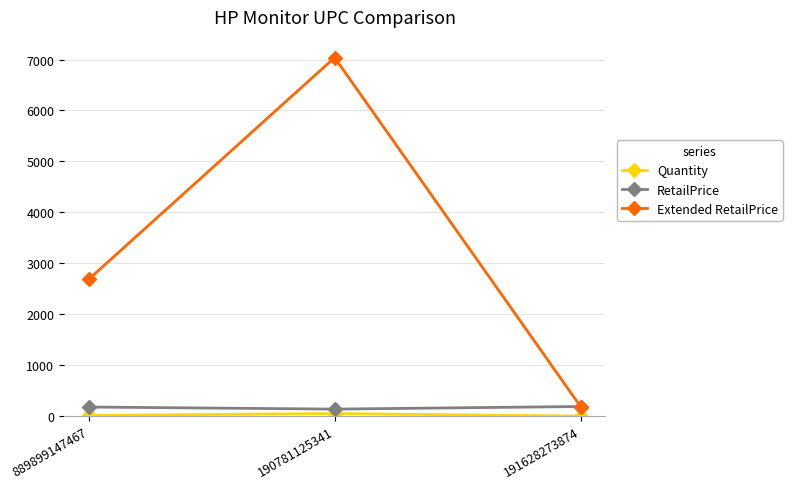

What is the label of the 3rd point from the right?

889899147467